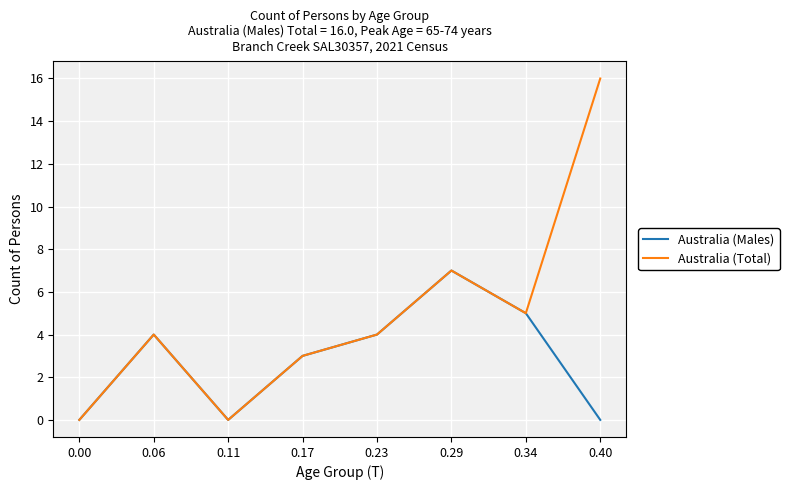

List the series in order of their overall mean, lowest first.

Australia (Males), Australia (Total)